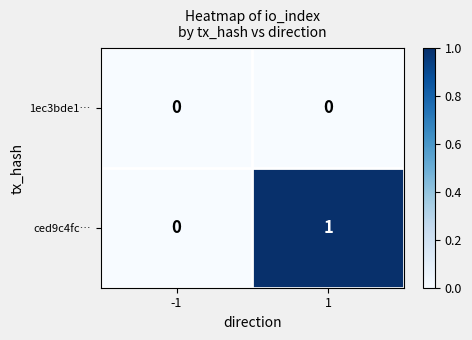

How many series are shown in this chart?

2